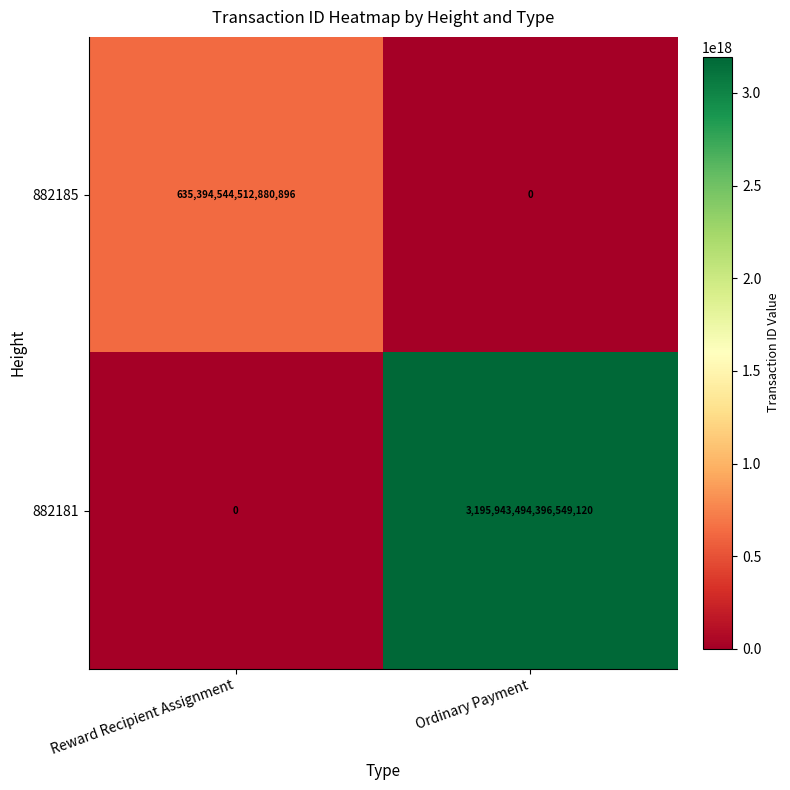

Which series has the widest spread of values?

882181